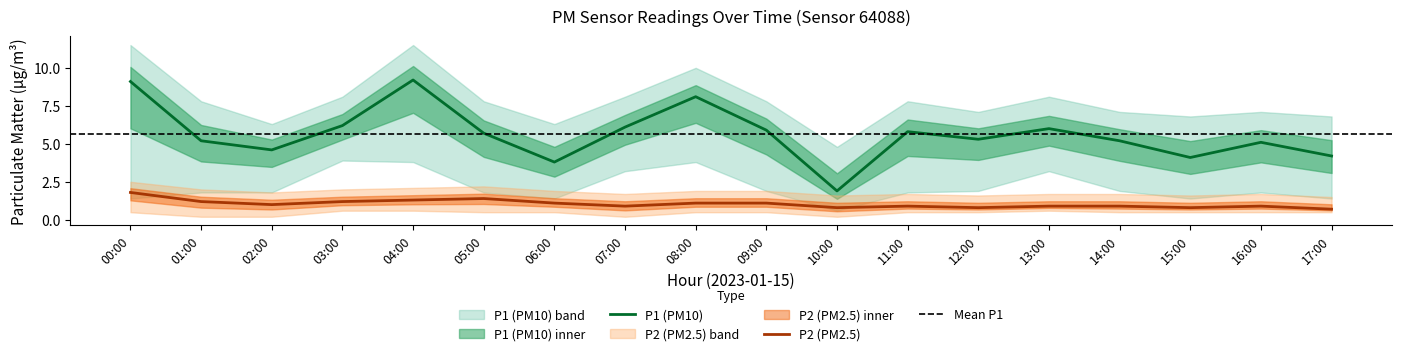

Where does the P1 series first go above 5?

00:00